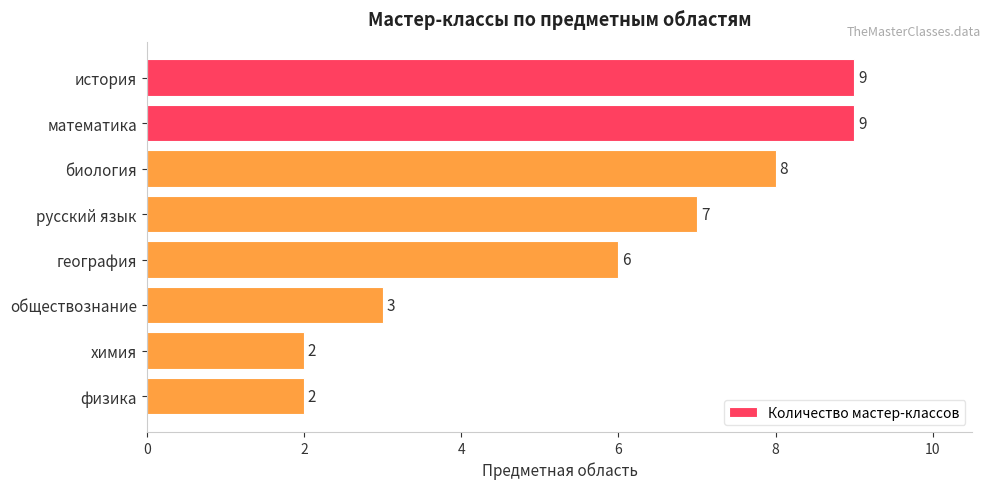

What is the sum of the values at биология and математика?

17